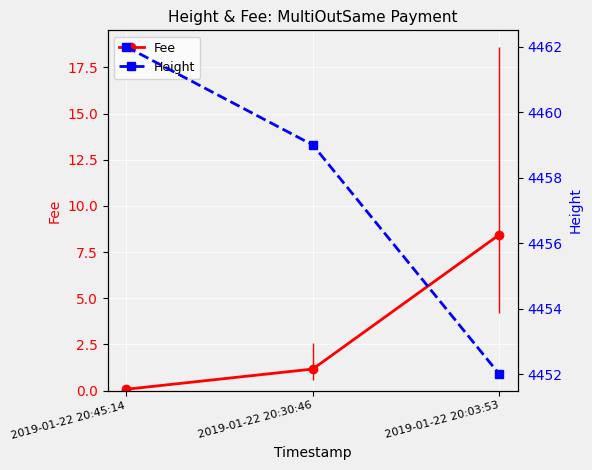

Where does the Height series first go above 4459?

2019-01-22 20:45:14